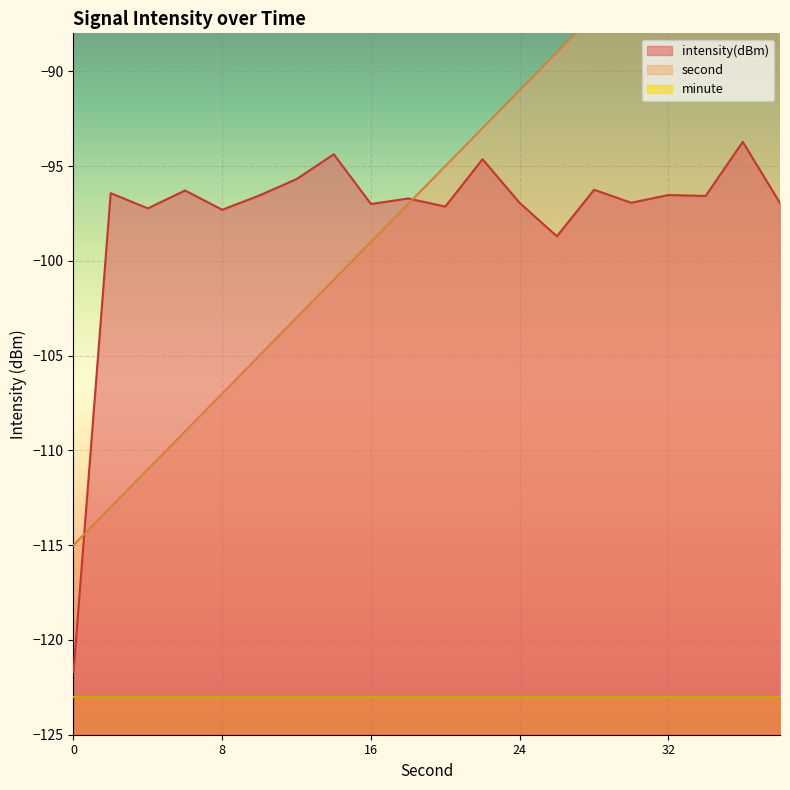

What is the difference between the intensity(dBm) values at 12 and 38?

1.3